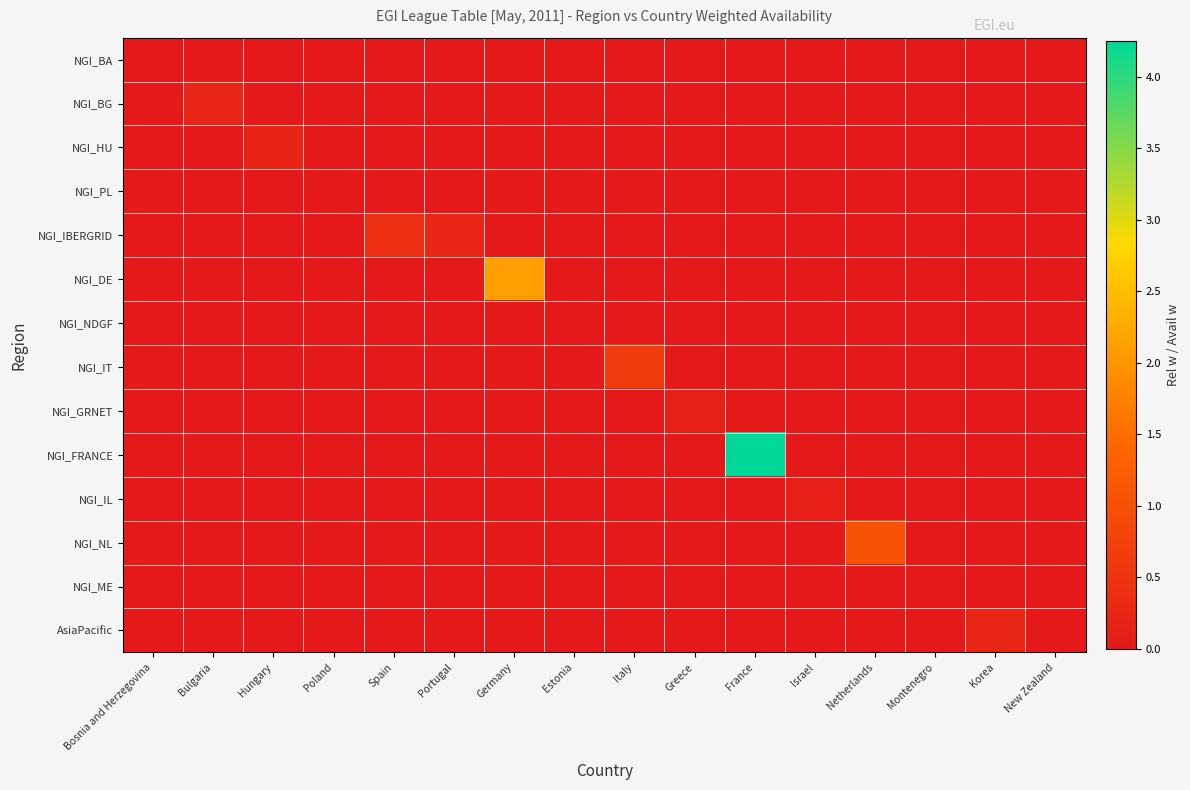

Reading left to right, extract all data points from this chart.

NGI_BA: Bosnia and Herzegovina=0.0	Bulgaria=0.0	Hungary=0.0	Poland=0.0	Spain=0.0	Portugal=0.0	Germany=0.0	Estonia=0.0	Italy=0.0	Greece=0.0	France=0.0	Israel=0.0	Netherlands=0.0	Montenegro=0.0	Korea=0.0	New Zealand=0.0
NGI_BG: Bosnia and Herzegovina=0.0	Bulgaria=0.2	Hungary=0.0	Poland=0.0	Spain=0.0	Portugal=0.0	Germany=0.0	Estonia=0.0	Italy=0.0	Greece=0.0	France=0.0	Israel=0.0	Netherlands=0.0	Montenegro=0.0	Korea=0.0	New Zealand=0.0
NGI_HU: Bosnia and Herzegovina=0.0	Bulgaria=0.0	Hungary=0.2	Poland=0.0	Spain=0.0	Portugal=0.0	Germany=0.0	Estonia=0.0	Italy=0.0	Greece=0.0	France=0.0	Israel=0.0	Netherlands=0.0	Montenegro=0.0	Korea=0.0	New Zealand=0.0
NGI_PL: Bosnia and Herzegovina=0.0	Bulgaria=0.0	Hungary=0.0	Poland=0.0	Spain=0.0	Portugal=0.0	Germany=0.0	Estonia=0.0	Italy=0.0	Greece=0.0	France=0.0	Israel=0.0	Netherlands=0.0	Montenegro=0.0	Korea=0.0	New Zealand=0.0
NGI_IBERGRID: Bosnia and Herzegovina=0.0	Bulgaria=0.0	Hungary=0.0	Poland=0.0	Spain=0.4	Portugal=0.2	Germany=0.0	Estonia=0.0	Italy=0.0	Greece=0.0	France=0.0	Israel=0.0	Netherlands=0.0	Montenegro=0.0	Korea=0.0	New Zealand=0.0
NGI_DE: Bosnia and Herzegovina=0.0	Bulgaria=0.0	Hungary=0.0	Poland=0.0	Spain=0.0	Portugal=0.0	Germany=2.1	Estonia=0.0	Italy=0.0	Greece=0.0	France=0.0	Israel=0.0	Netherlands=0.0	Montenegro=0.0	Korea=0.0	New Zealand=0.0
NGI_NDGF: Bosnia and Herzegovina=0.0	Bulgaria=0.0	Hungary=0.0	Poland=0.0	Spain=0.0	Portugal=0.0	Germany=0.0	Estonia=0.0	Italy=0.0	Greece=0.0	France=0.0	Israel=0.0	Netherlands=0.0	Montenegro=0.0	Korea=0.0	New Zealand=0.0
NGI_IT: Bosnia and Herzegovina=0.0	Bulgaria=0.0	Hungary=0.0	Poland=0.0	Spain=0.0	Portugal=0.0	Germany=0.0	Estonia=0.0	Italy=0.7	Greece=0.0	France=0.0	Israel=0.0	Netherlands=0.0	Montenegro=0.0	Korea=0.0	New Zealand=0.0
NGI_GRNET: Bosnia and Herzegovina=0.0	Bulgaria=0.0	Hungary=0.0	Poland=0.0	Spain=0.0	Portugal=0.0	Germany=0.0	Estonia=0.0	Italy=0.0	Greece=0.1	France=0.0	Israel=0.0	Netherlands=0.0	Montenegro=0.0	Korea=0.0	New Zealand=0.0
NGI_FRANCE: Bosnia and Herzegovina=0.0	Bulgaria=0.0	Hungary=0.0	Poland=0.0	Spain=0.0	Portugal=0.0	Germany=0.0	Estonia=0.0	Italy=0.0	Greece=0.0	France=4.2	Israel=0.0	Netherlands=0.0	Montenegro=0.0	Korea=0.0	New Zealand=0.0
NGI_IL: Bosnia and Herzegovina=0.0	Bulgaria=0.0	Hungary=0.0	Poland=0.0	Spain=0.0	Portugal=0.0	Germany=0.0	Estonia=0.0	Italy=0.0	Greece=0.0	France=0.0	Israel=0.1	Netherlands=0.0	Montenegro=0.0	Korea=0.0	New Zealand=0.0
NGI_NL: Bosnia and Herzegovina=0.0	Bulgaria=0.0	Hungary=0.0	Poland=0.0	Spain=0.0	Portugal=0.0	Germany=0.0	Estonia=0.0	Italy=0.0	Greece=0.0	France=0.0	Israel=0.0	Netherlands=1.0	Montenegro=0.0	Korea=0.0	New Zealand=0.0
NGI_ME: Bosnia and Herzegovina=0.0	Bulgaria=0.0	Hungary=0.0	Poland=0.0	Spain=0.0	Portugal=0.0	Germany=0.0	Estonia=0.0	Italy=0.0	Greece=0.0	France=0.0	Israel=0.0	Netherlands=0.0	Montenegro=0.0	Korea=0.0	New Zealand=0.0
AsiaPacific: Bosnia and Herzegovina=0.0	Bulgaria=0.0	Hungary=0.0	Poland=0.0	Spain=0.0	Portugal=0.0	Germany=0.0	Estonia=0.0	Italy=0.0	Greece=0.0	France=0.0	Israel=0.0	Netherlands=0.0	Montenegro=0.0	Korea=0.2	New Zealand=0.0